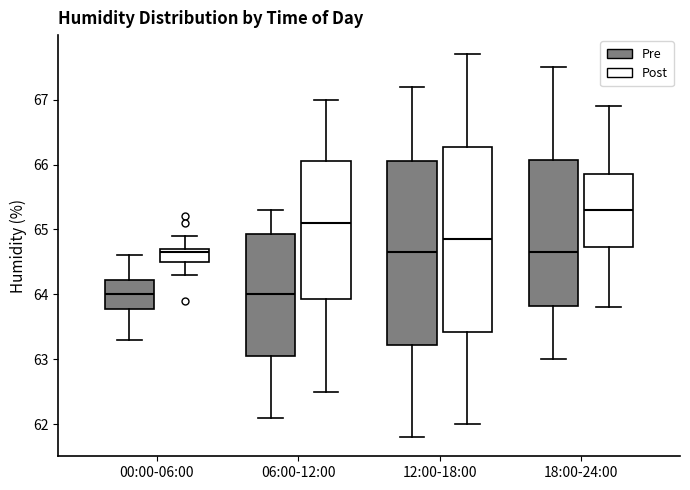

Reading left to right, transcribe this box plot: for each box, give where its median line is, the range the box spans, and where its two whiskers end, as read against the y-axis. The values are not printed on the chart, so give them approximately, as read against the axis.

00:00-06:00 (Pre): median 64.0, box 63.8 to 64.2, whiskers 63.3 to 64.6
00:00-06:00 (Post): median 64.7 (just below the box's upper edge), box 64.5 to 64.7, whiskers 64.3 to 64.9
06:00-12:00 (Pre): median 64.0, box 63.1 to 64.9, whiskers 62.1 to 65.3
06:00-12:00 (Post): median 65.1, box 63.9 to 66.1, whiskers 62.5 to 67.0
12:00-18:00 (Pre): median 64.7, box 63.2 to 66.1, whiskers 61.8 to 67.2
12:00-18:00 (Post): median 64.9, box 63.4 to 66.3, whiskers 62.0 to 67.7
18:00-24:00 (Pre): median 64.7, box 63.8 to 66.1, whiskers 63.0 to 67.5
18:00-24:00 (Post): median 65.3, box 64.7 to 65.9, whiskers 63.8 to 66.9